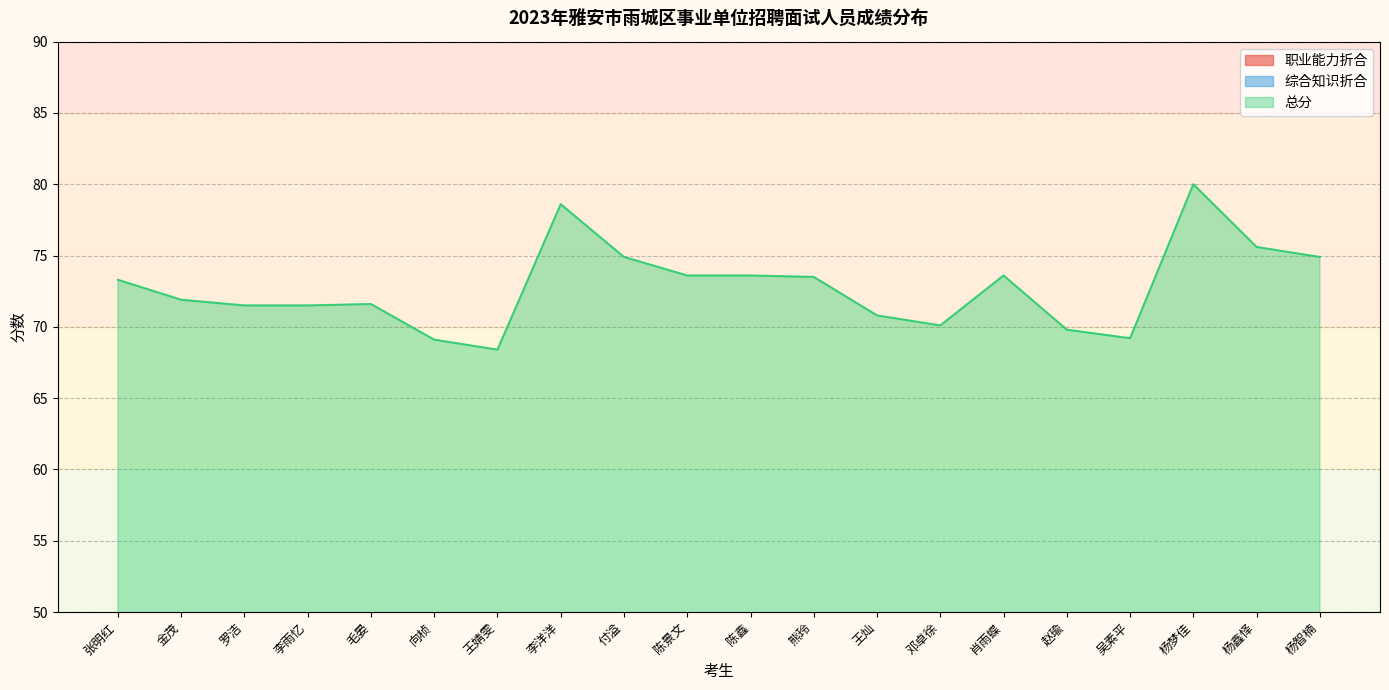

Reading left to right, what are all the values shown in this chart?

职业能力折合: 34.0	38.5	35.5	33.0	34.5	31.0	31.0	41.0	35.5	32.0	36.5	32.5	35.5	34.5	38.5	37.5	34.5	38.5	39.0	35.5
综合知识折合: 39.3	33.4	36.0	38.5	33.1	38.1	37.4	37.6	39.4	35.6	37.1	41.0	35.3	35.6	35.1	32.3	34.7	41.5	36.6	39.4
总分: 73.3	71.9	71.5	71.5	71.6	69.1	68.4	78.6	74.9	73.6	73.6	73.5	70.8	70.1	73.6	69.8	69.2	80.0	75.6	74.9